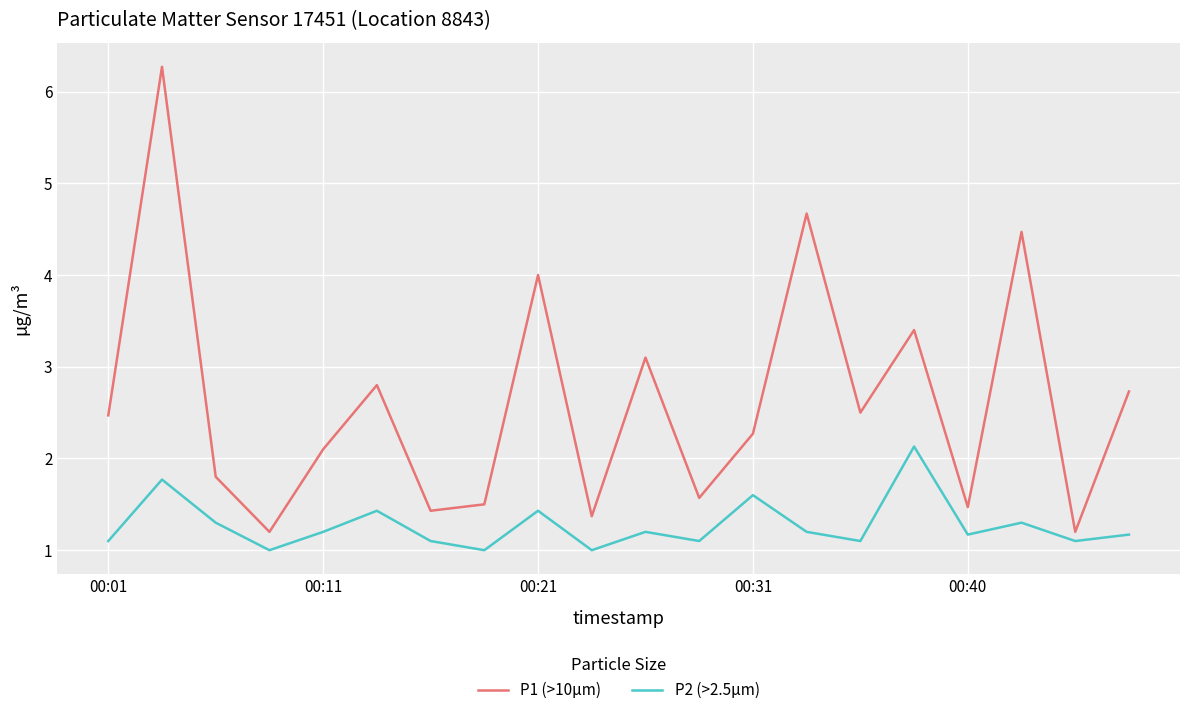

What is the difference between the maximum and minimum values in the P1 (>10µm) series?

5.1